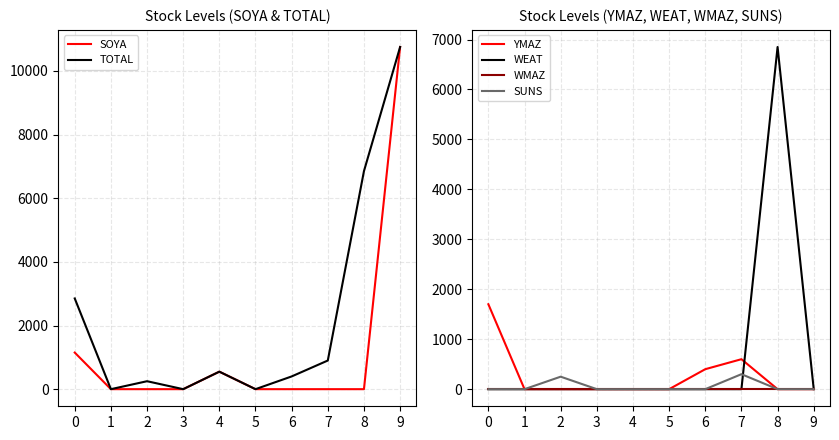

At which category is the sum across all series the highest?

9